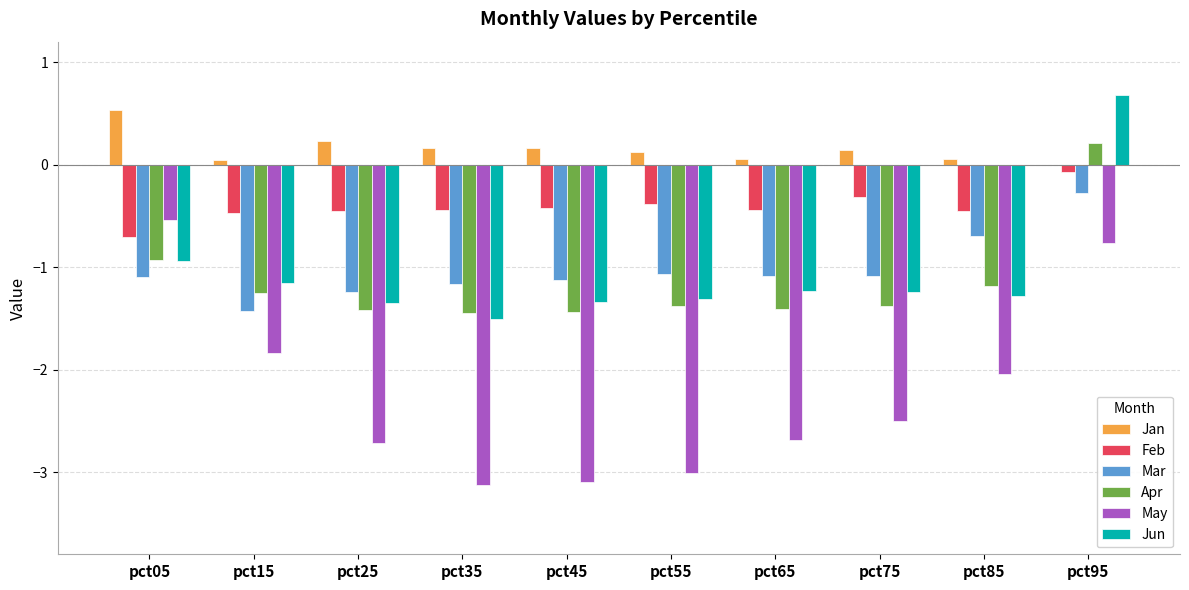

At which label does Feb reach its peak?

pct95